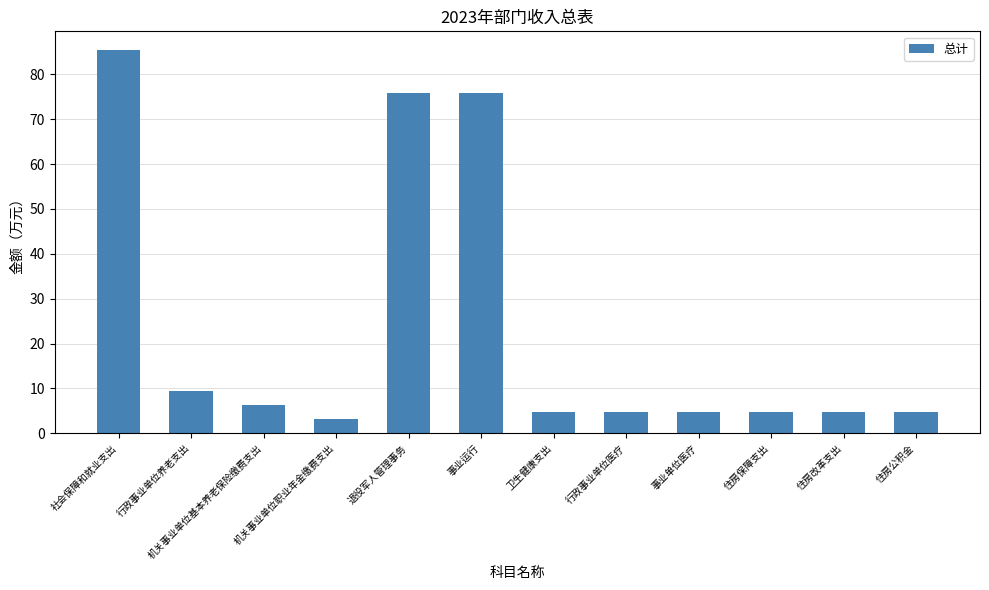

Reading left to right, transcribe all the data shown in this chart.

社会保障和就业支出=85.3	行政事业单位养老支出=9.5	机关事业单位基本养老保险缴费支出=6.3	机关事业单位职业年金缴费支出=3.2	退役军人管理事务=75.8	事业运行=75.8	卫生健康支出=4.8	行政事业单位医疗=4.8	事业单位医疗=4.8	住房保障支出=4.8	住房改革支出=4.8	住房公积金=4.8